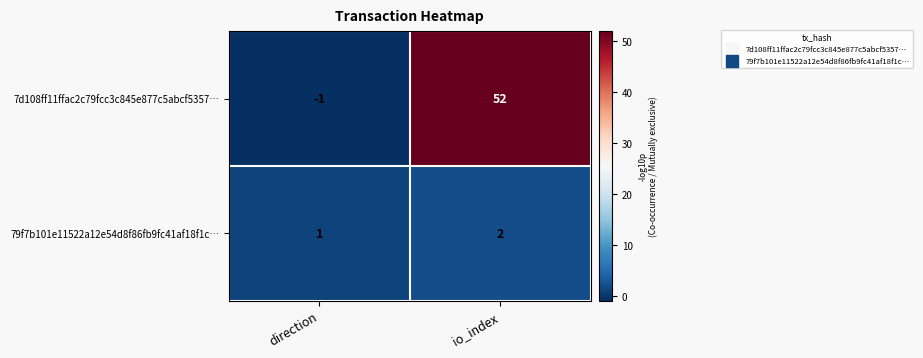

Rank the series by their maximum value, from lowest to highest.

79f7b101e11522a12e54d8f86fb9fc41af18f1c…, 7d108ff11ffac2c79fcc3c845e877c5abcf5357…